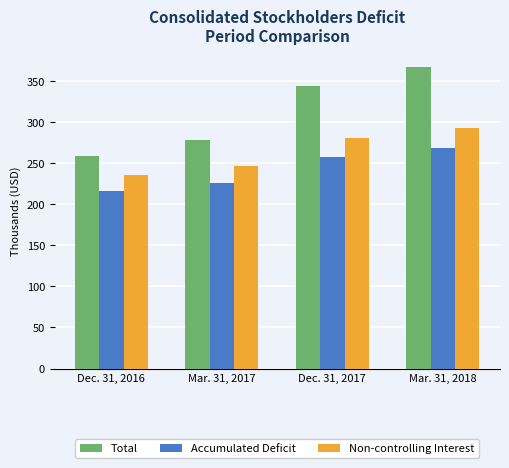

At how many categories does at least one series exceed 318?

2